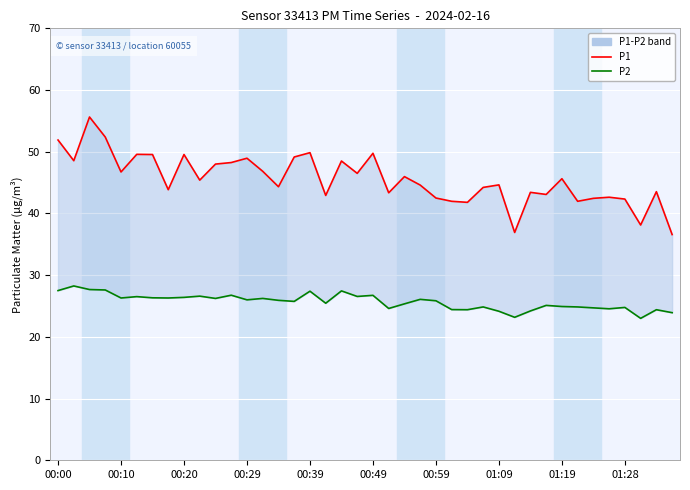

In P2, how many points are lower than both neighbors (excluding endpoints)?

12